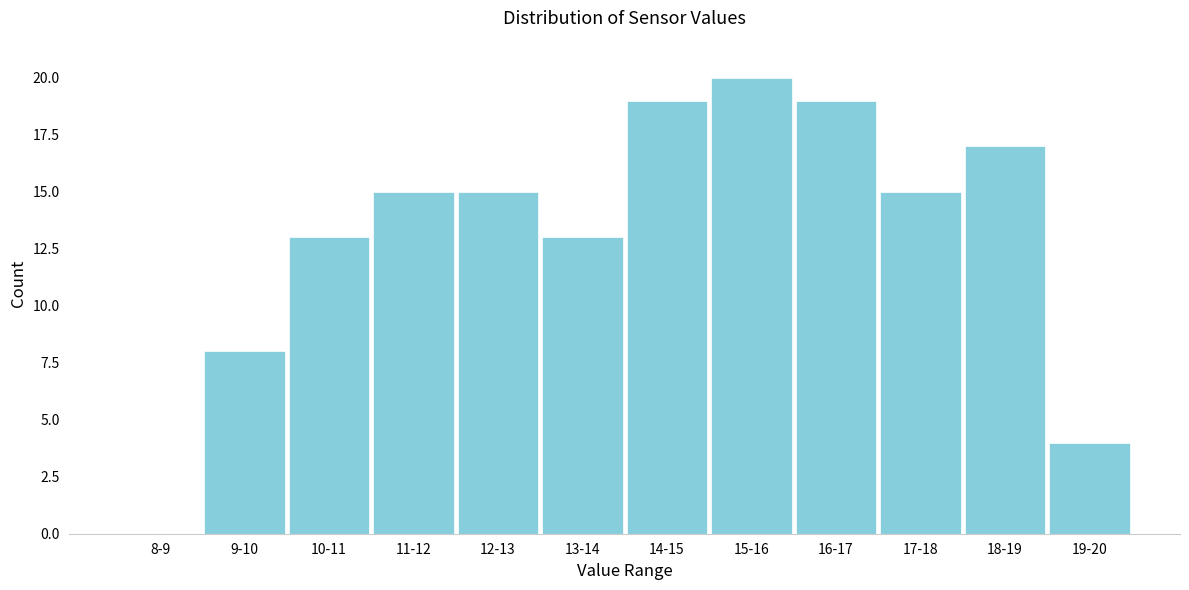

Reading left to right, list all the values displayed in this chart.

8-9=0	9-10=8	10-11=13	11-12=15	12-13=15	13-14=13	14-15=19	15-16=20	16-17=19	17-18=15	18-19=17	19-20=4